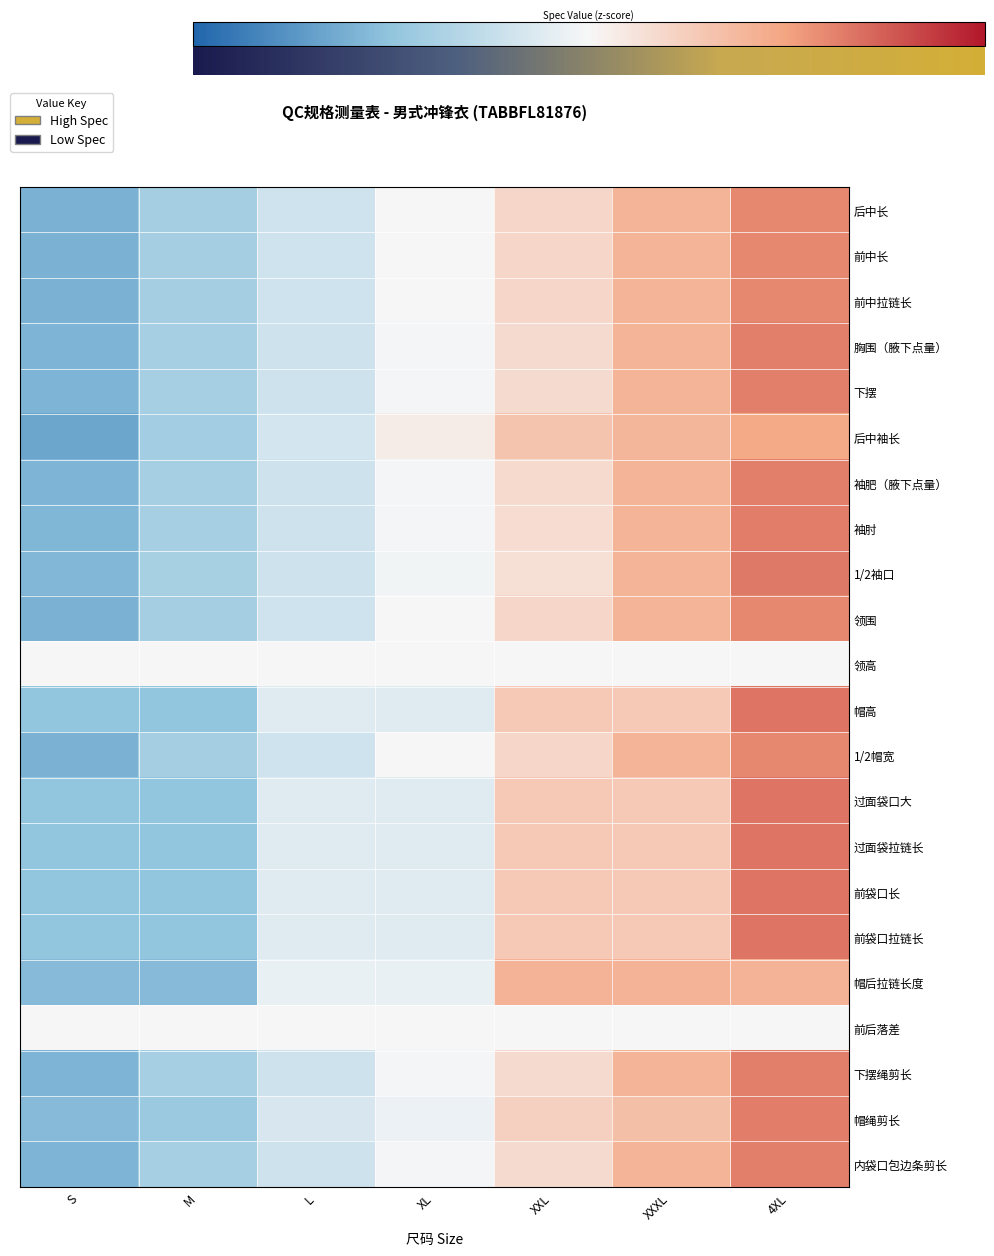

How many data points in 下摆绳剪长 are above 0?

3